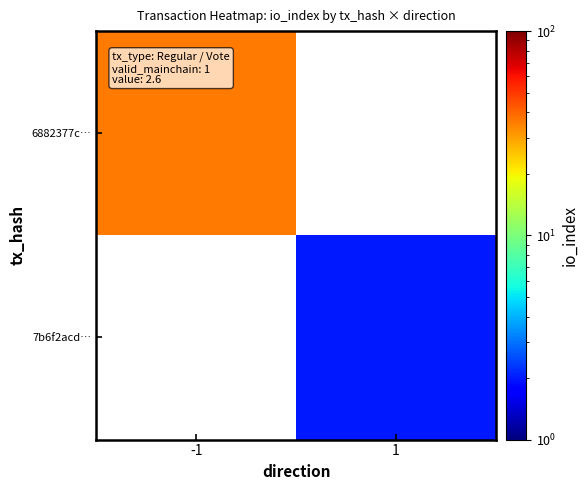

What value does the 6882377c… series have at -1?

36.0